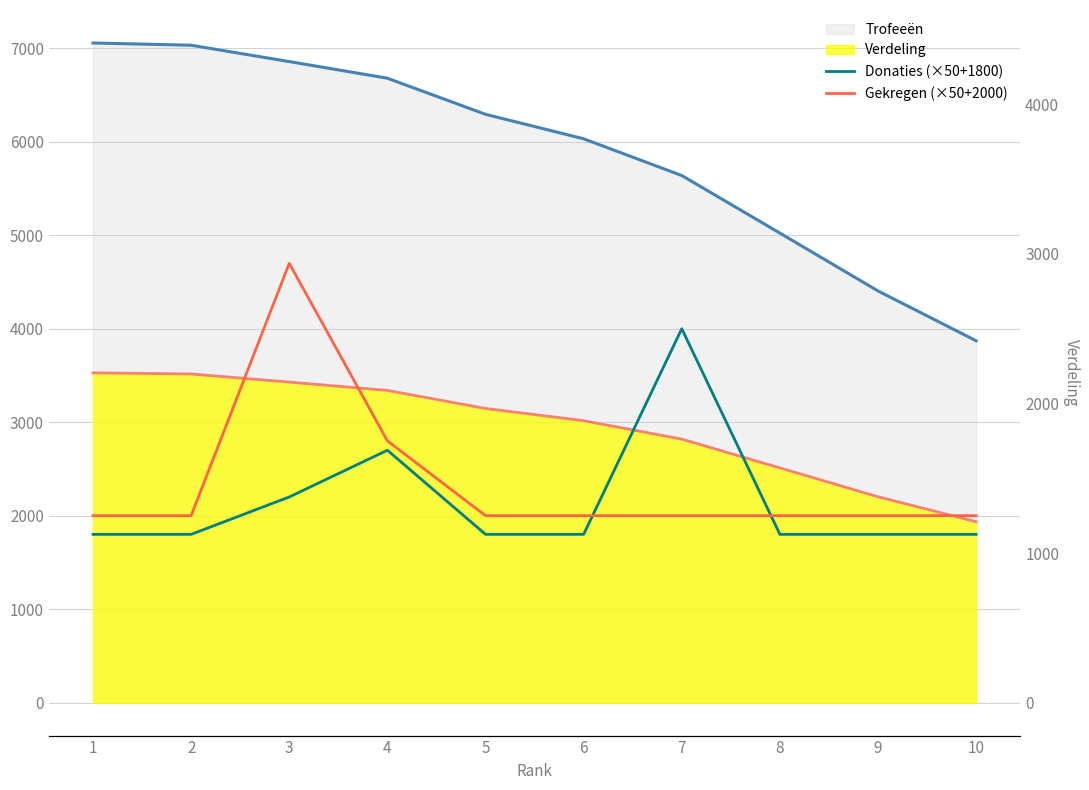

The value of Gekregen (×50+2000) at 8 is 784. True or false?

False